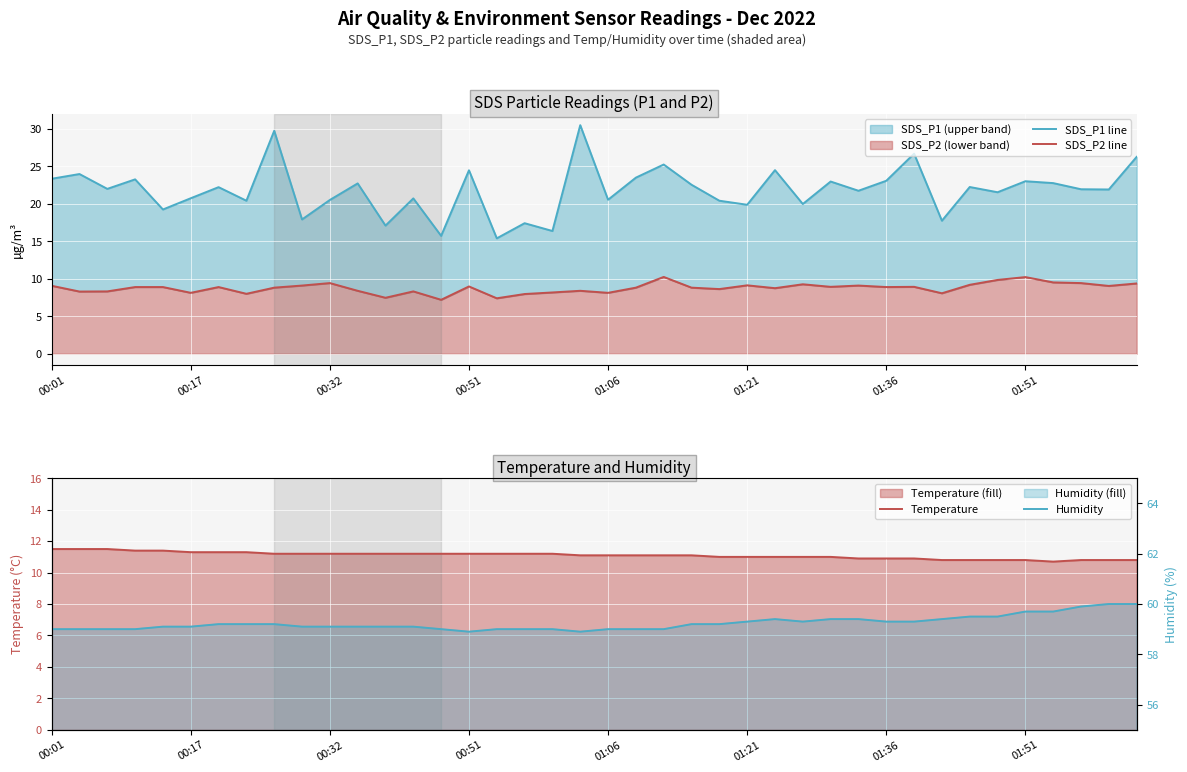

What are all the series names shown in the legend?

SDS_P1 line, SDS_P2 line, Temperature, Humidity